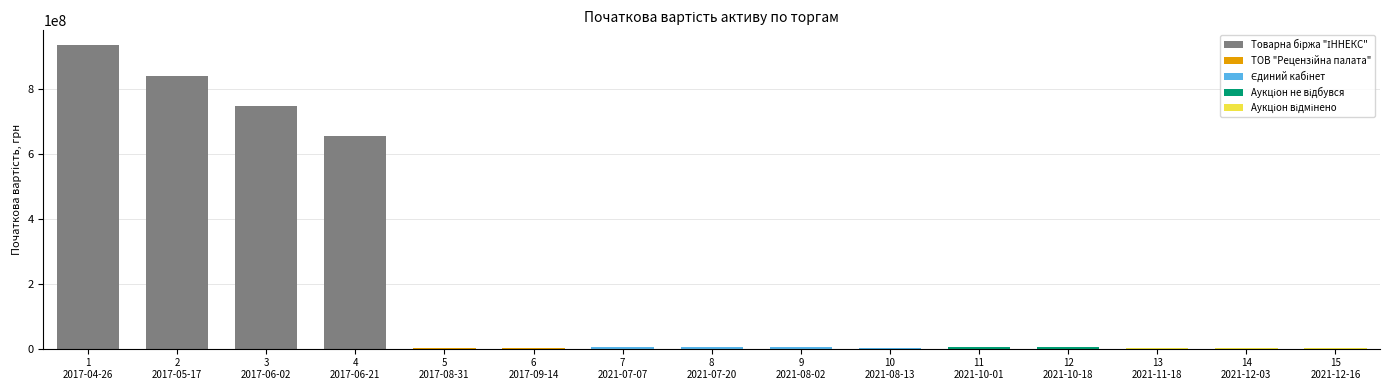

What is the sum of all values?

3201810156.9